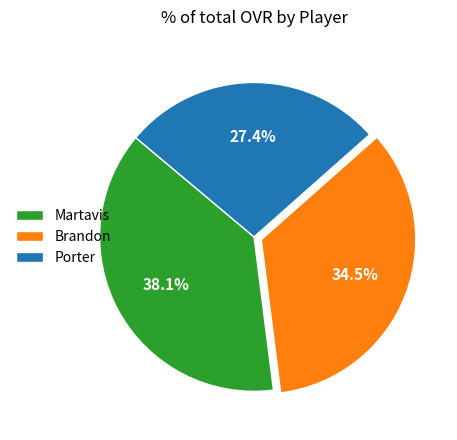

True or false: Porter accounts for 15% of the total.

False